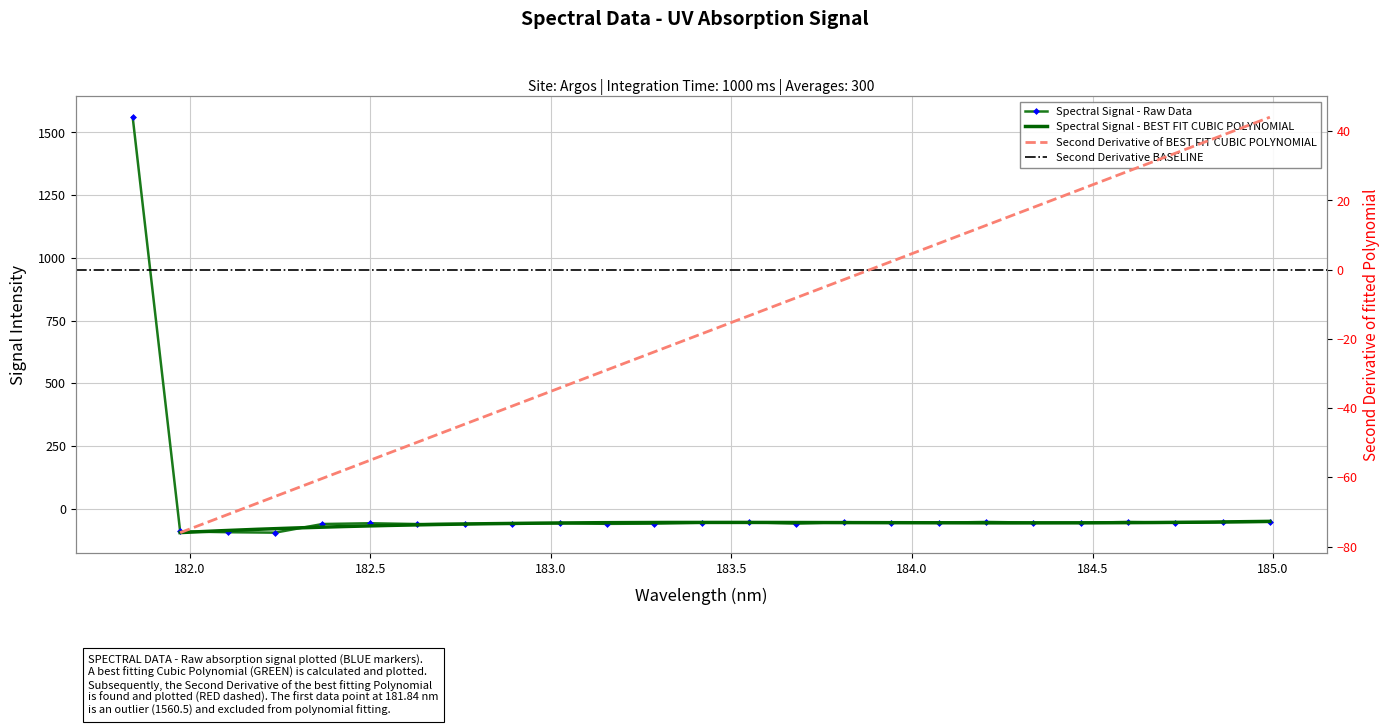

List the labels in order of value, smallest first.

182.2359681898, 182.1045947288, 181.9732053322, 182.6299929592, 182.3673257152, 183.15513622, 182.7613026778, 183.2863821962, 182.8925964608, 183.6800245112, 182.498667305, 183.0238743082, 184.46687888, 183.9423730432, 184.0735234058, 184.7290361848, 183.4176122368, 184.3357763242, 183.5488263418, 183.811206745, 184.8600909338, 184.5979655002, 184.2046578328, 184.9911297472, 181.8418